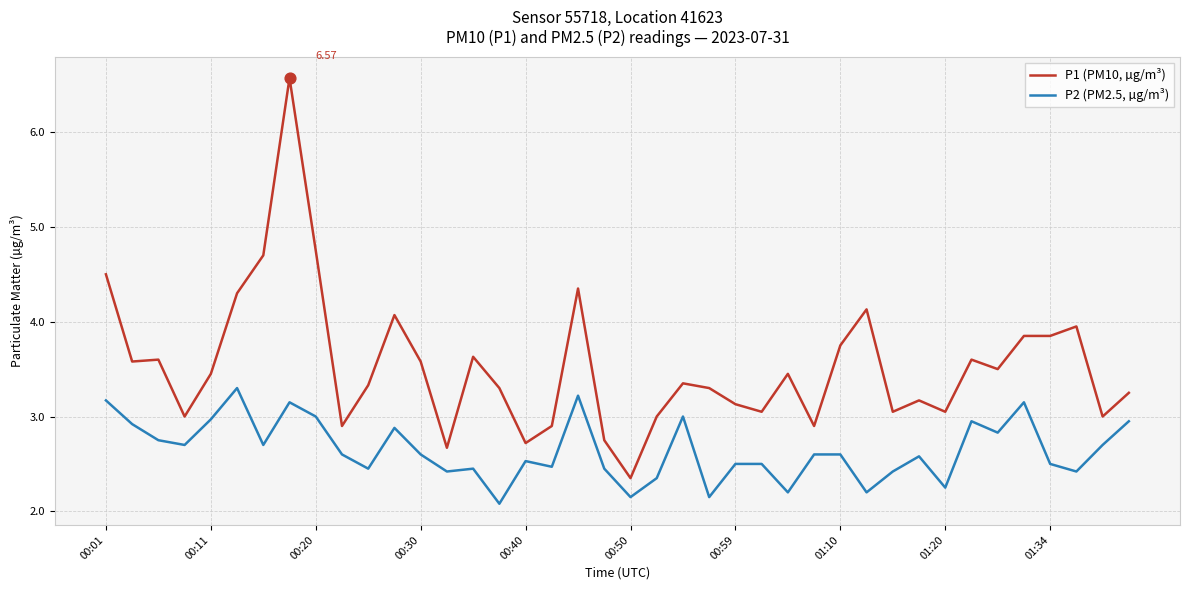

Which series has the largest total across all categories?

P1 (PM10, µg/m³)